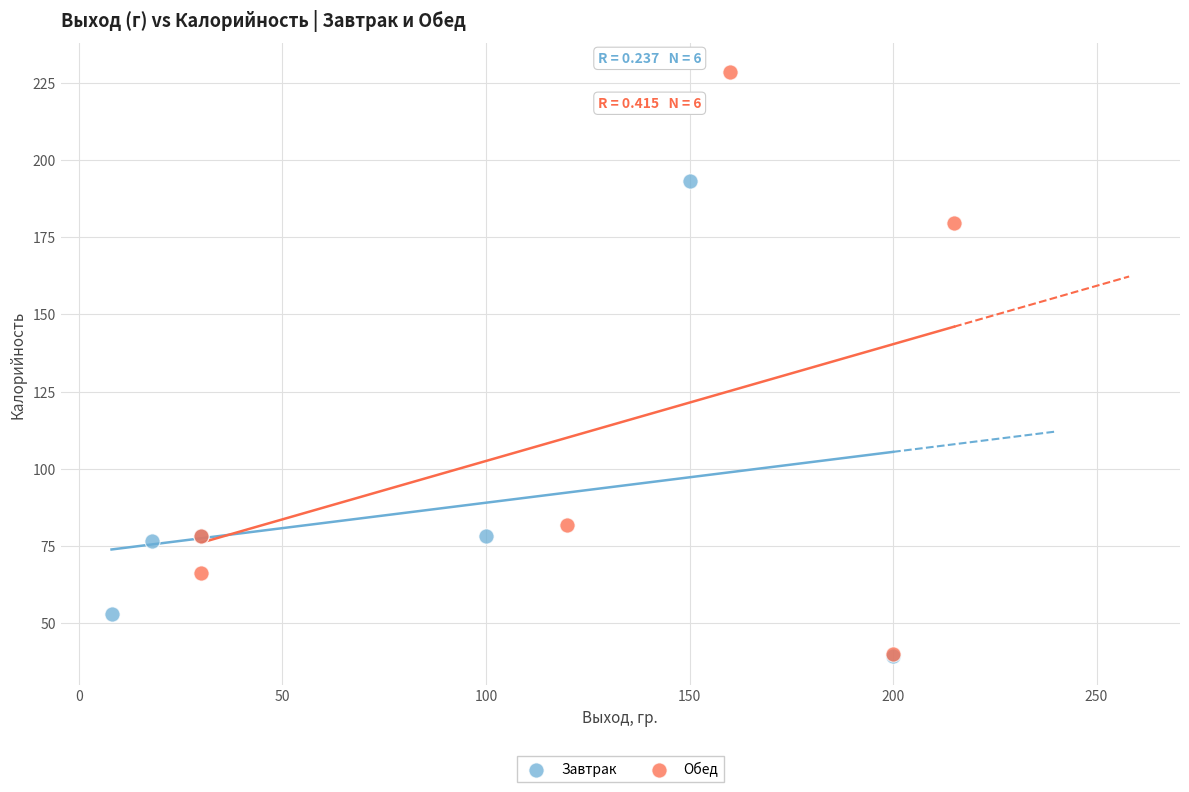

Which series has the widest spread of Y values?

Обед